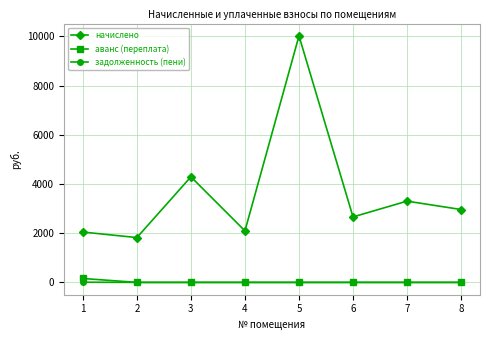

Is it true that задолженность (пени) equals 0.0 at 3?

True